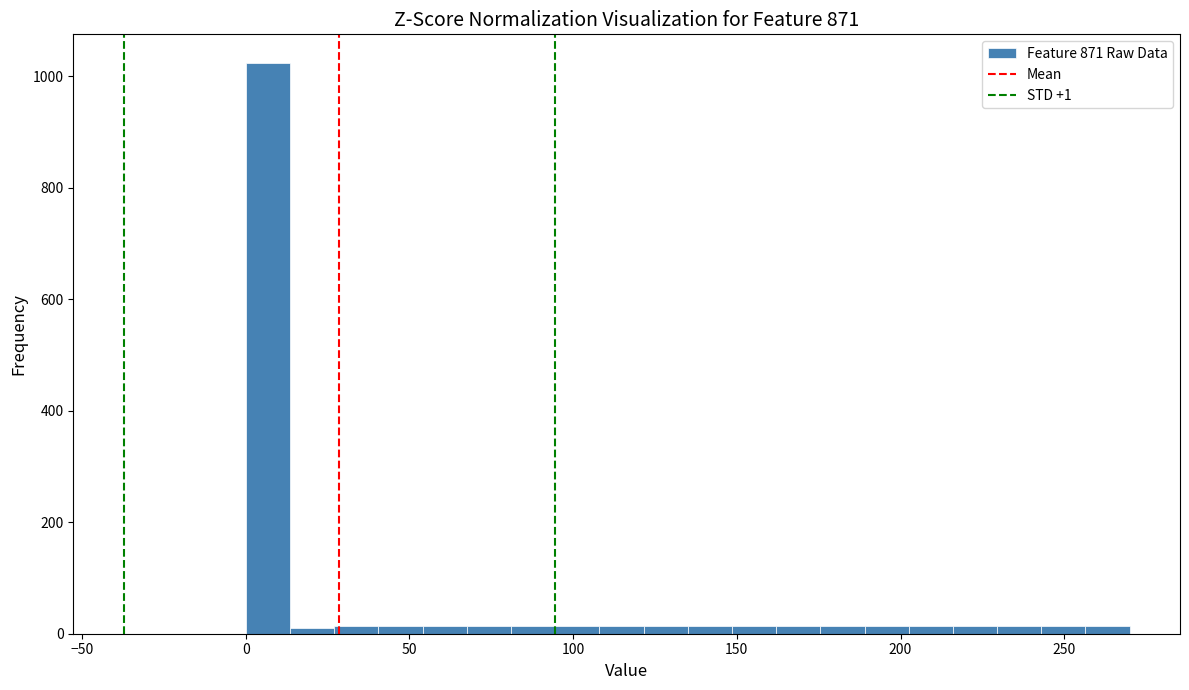

Around what value on the x-axis is the tallest bar? Give the approximate position of its centre, as read against the axis.

5